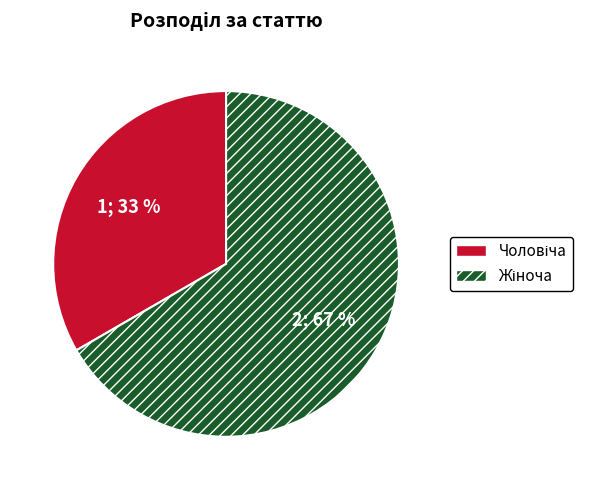

Does any single category account for the majority?

Yes